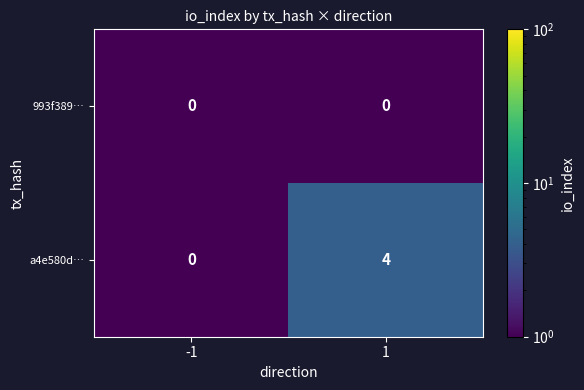

The value of 993f389… at -1 is 0. True or false?

True